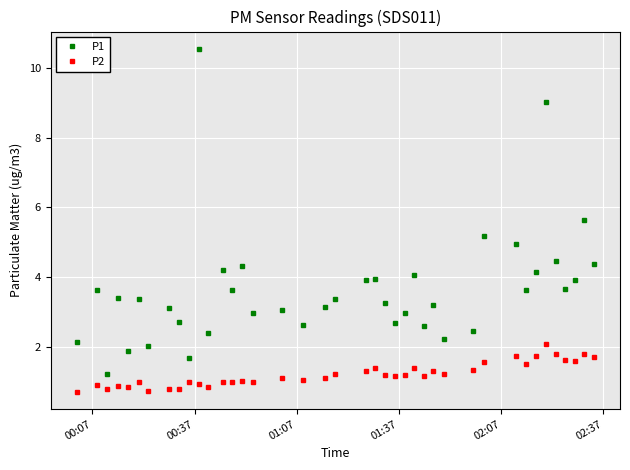

What is the average value of the P1 series?

3.6